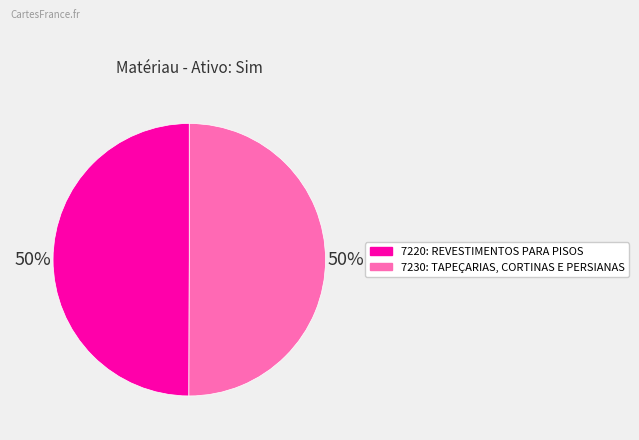

What is the ratio of the value at 7230: TAPEÇARIAS, CORTINAS E PERSIANAS to the value at 7220: REVESTIMENTOS PARA PISOS?

1.0